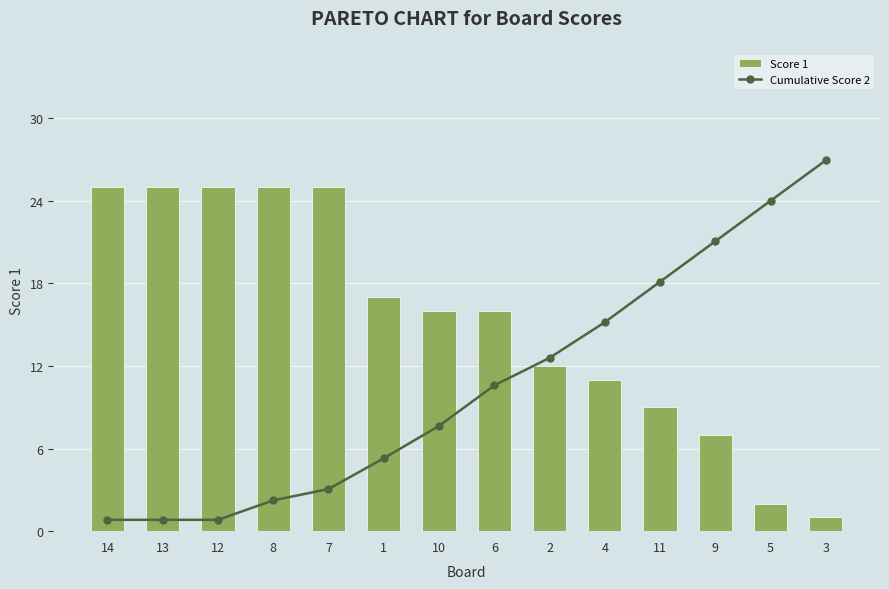

What value does the Cumulative Score 2 series have at 4?

14.1